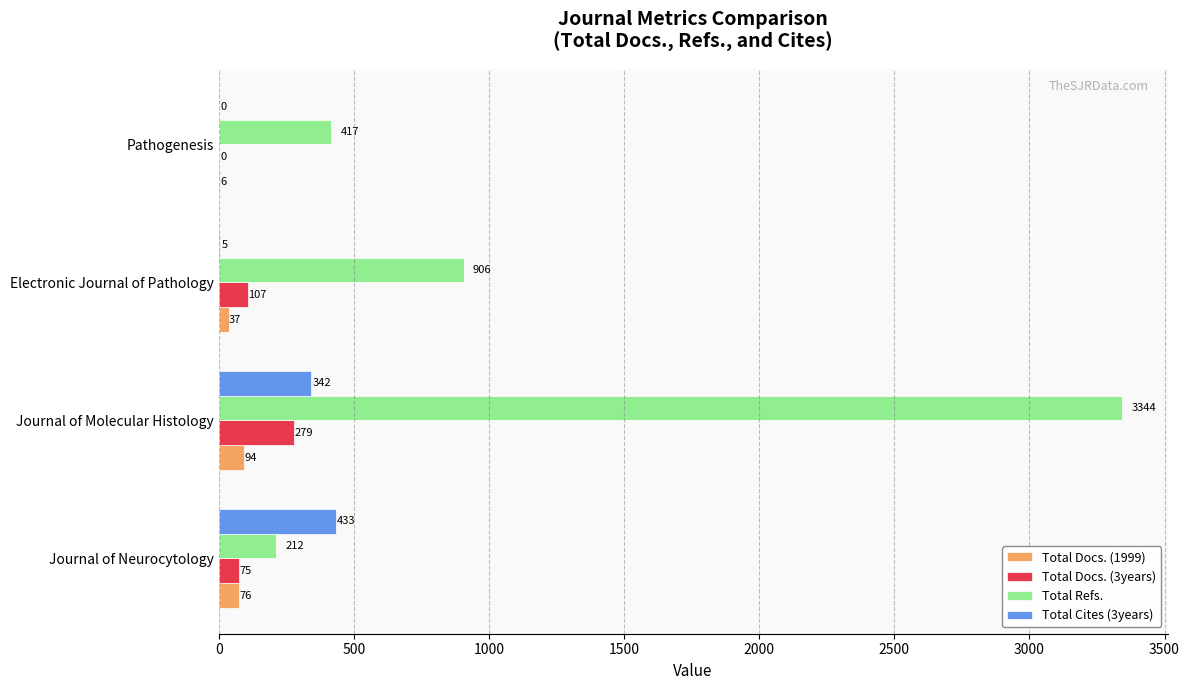

What is the total value across all series at Journal of Molecular Histology?

4059